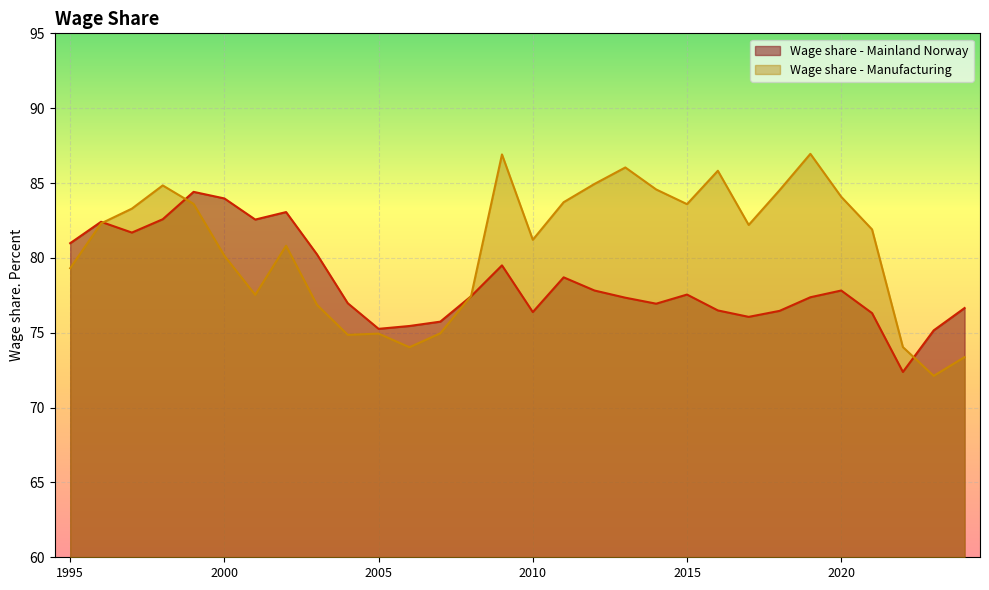

How many intersections are there between Wage share - Manufacturing and Wage share - Mainland Norway?

4